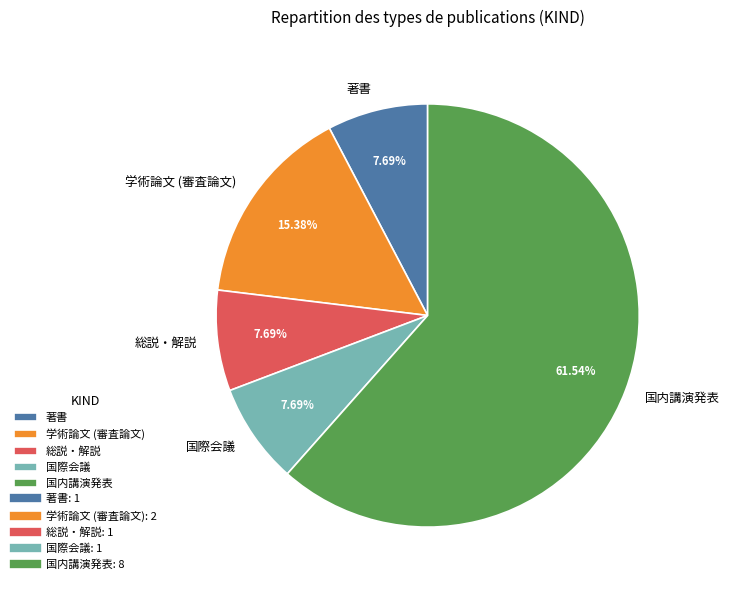

To the nearest percent, what portion does 著書 represent?

8%